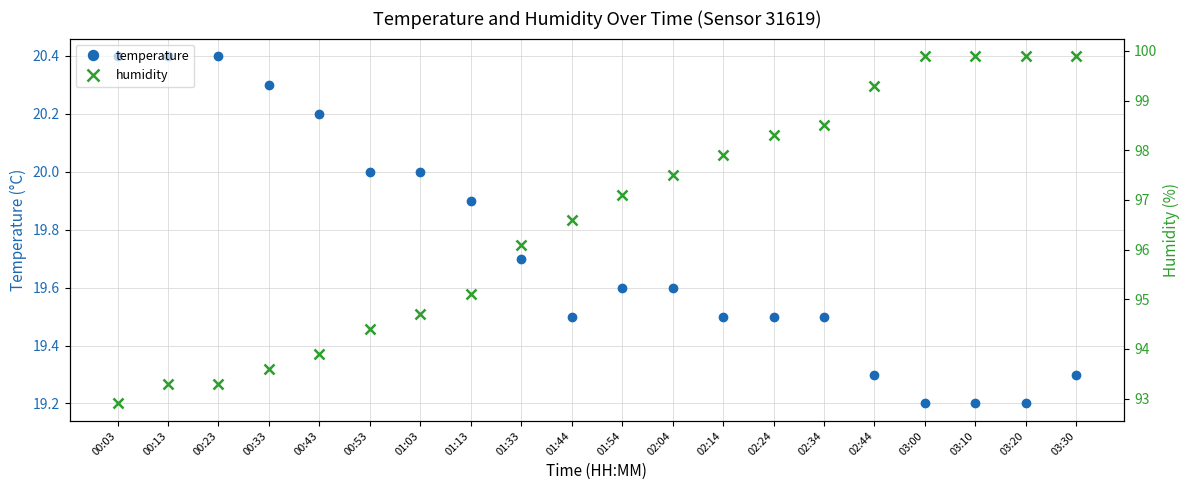

What are all the series names shown in the legend?

temperature, humidity